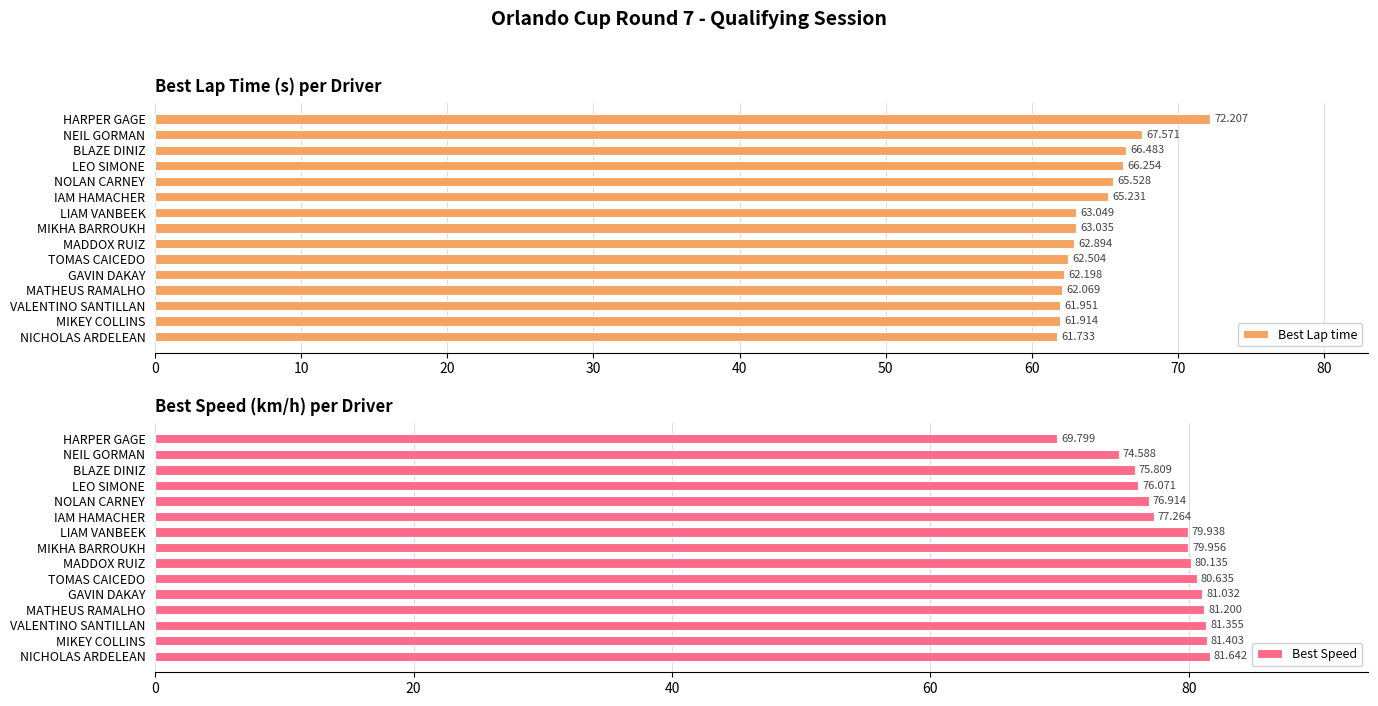

How many distinct data groups are displayed?

2